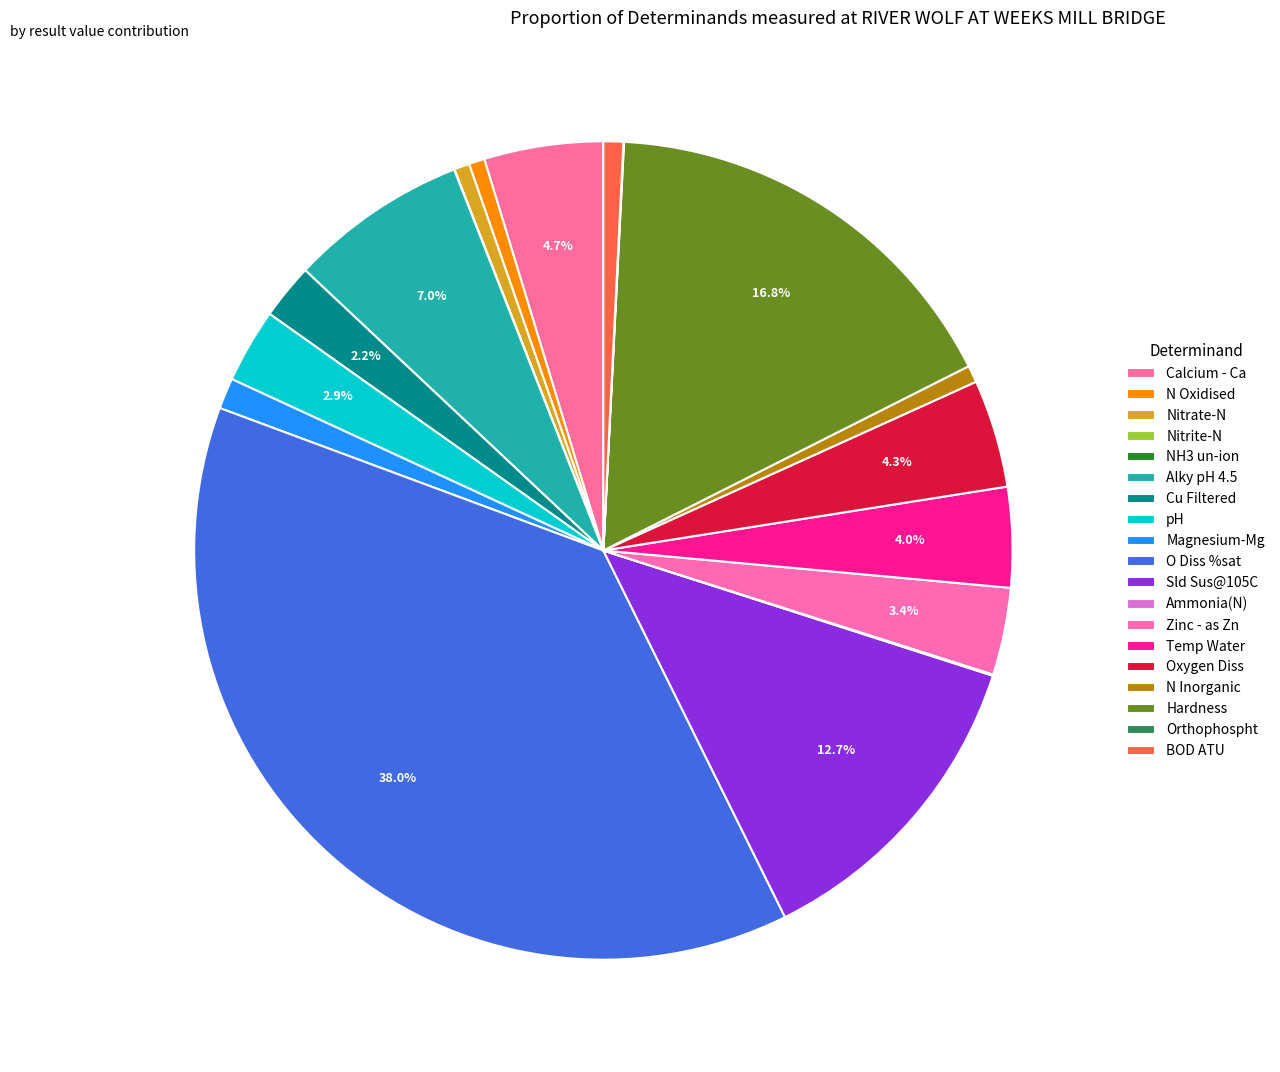

The Sld Sus@105C slice represents 20% of the pie. True or false?

False